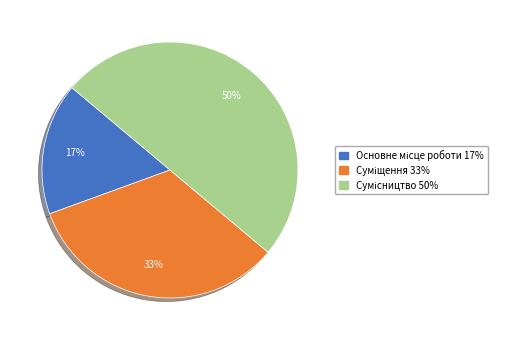

To the nearest percent, what is the difference between the largest and smallest slice percentages?

33%